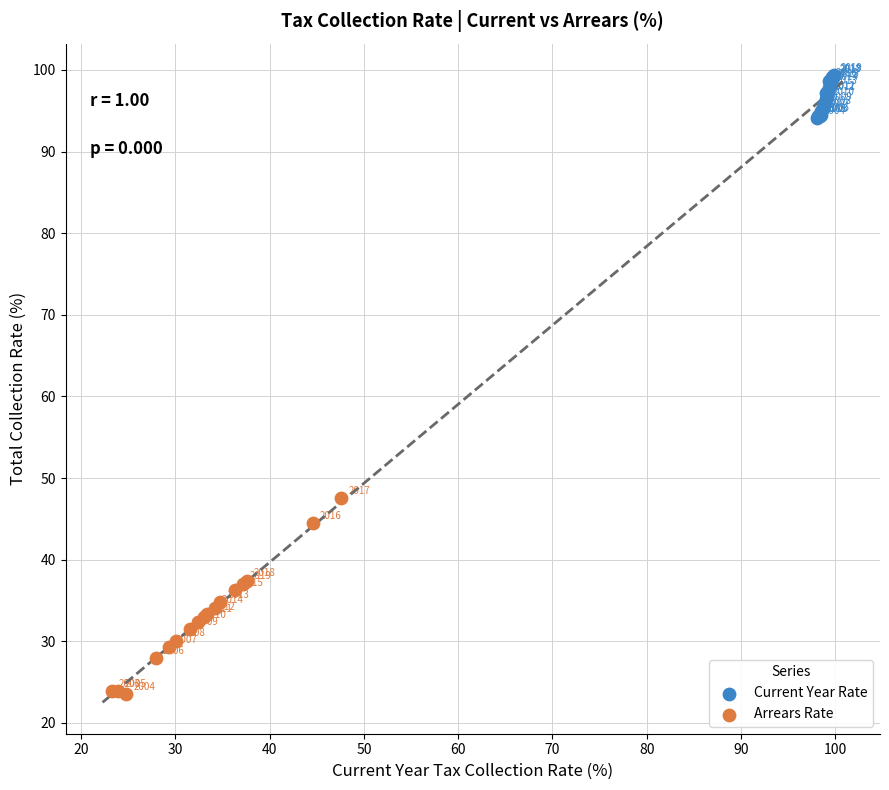

Which series has the widest spread of Y values?

Arrears Rate